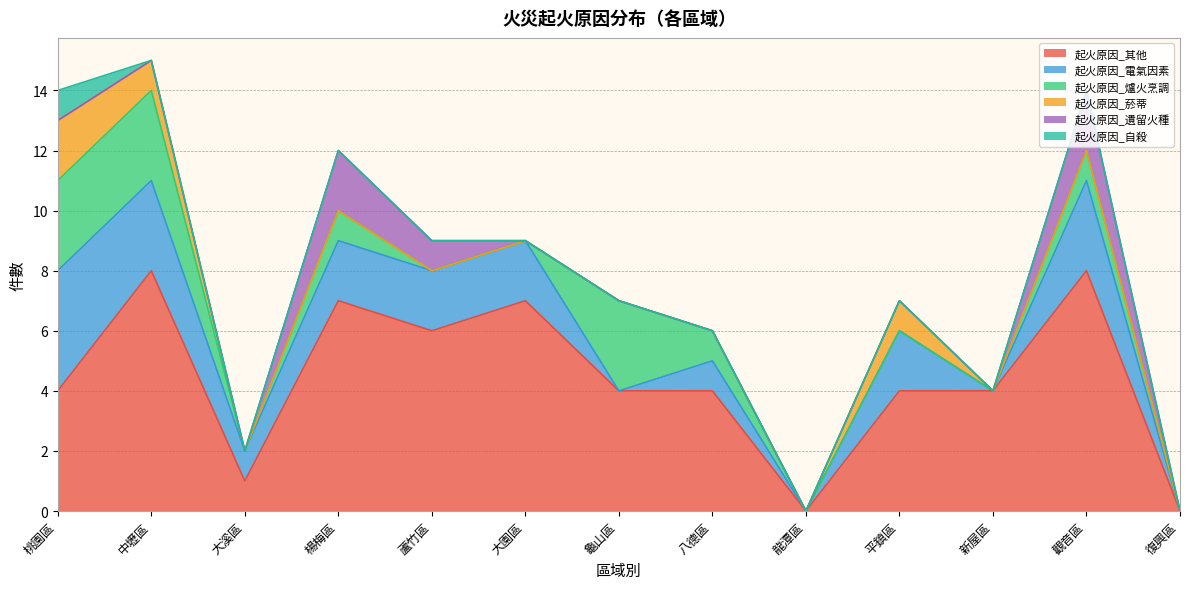

Does the chart have visible grid lines?

Yes